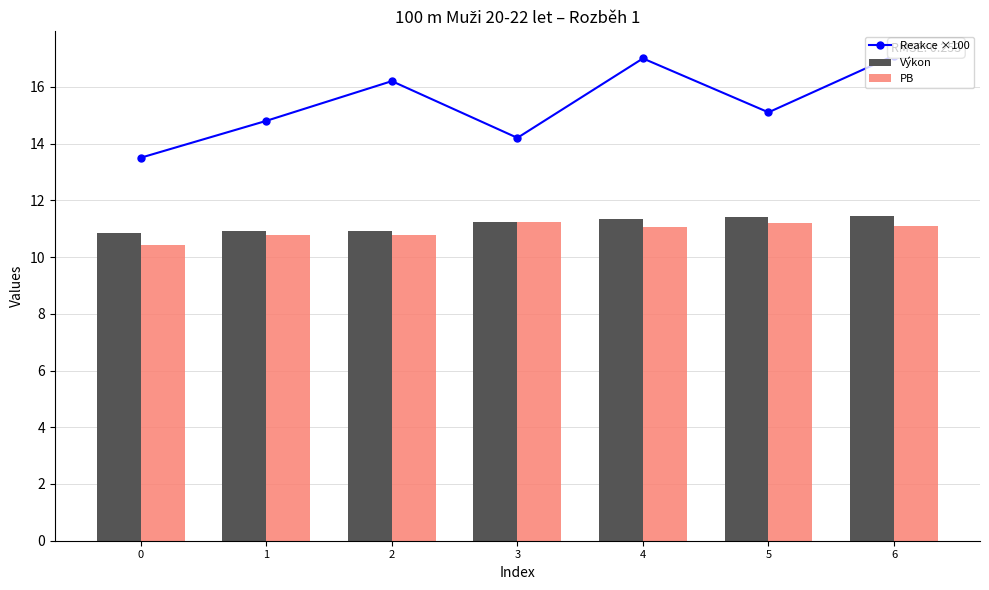

The value of Výkon at 6 is 4.5. True or false?

False